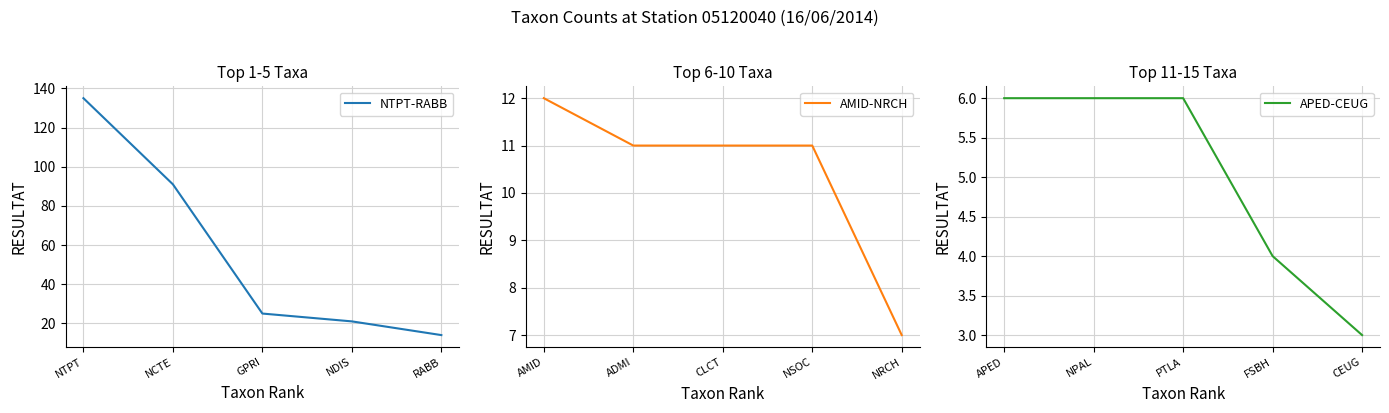

True or false: NTPT-RABB and APED-CEUG cross at least once.

False